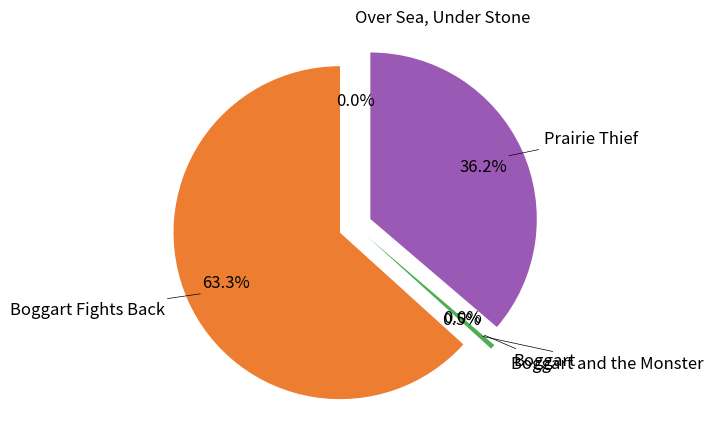

True or false: Boggart Fights Back accounts for 70% of the total.

False